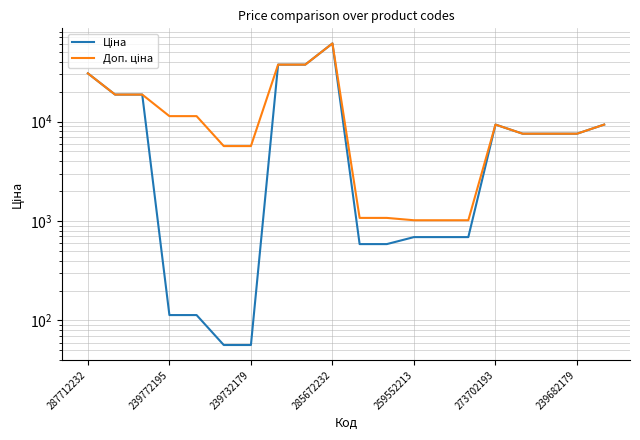

True or false: Ціна and Доп. ціна intersect in this chart.

False